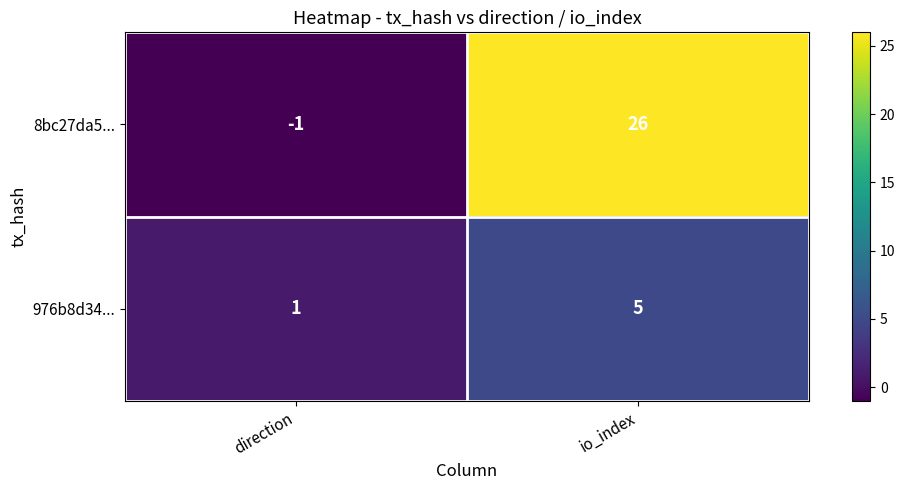

Which series has the largest range (max minus min)?

8bc27da5...